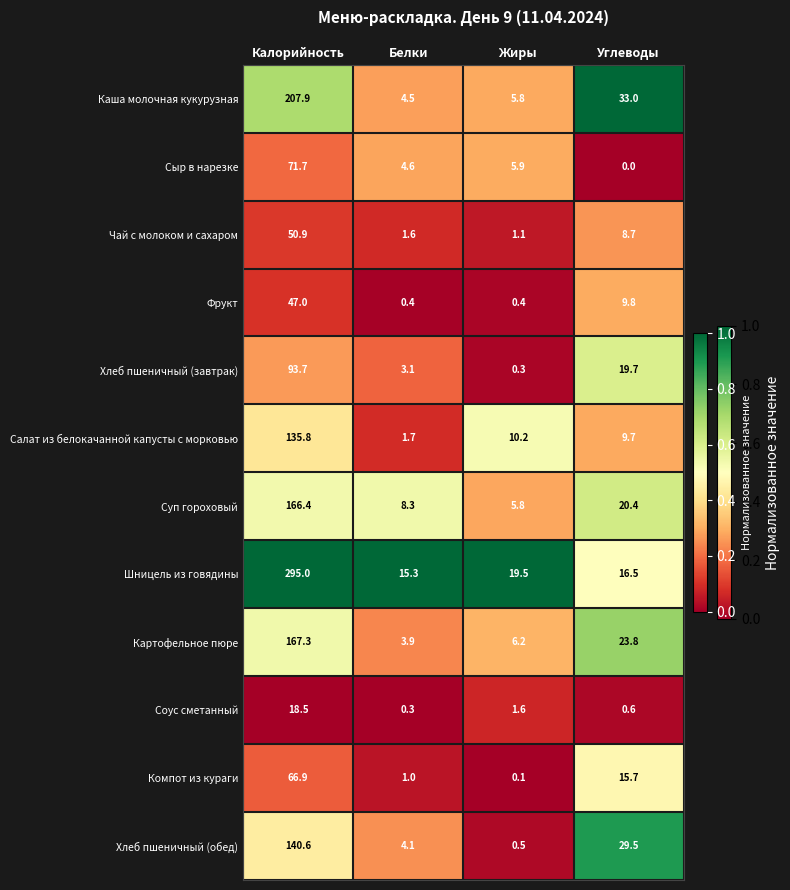

The value of Соус сметанный at Калорийность is 26.2. True or false?

False